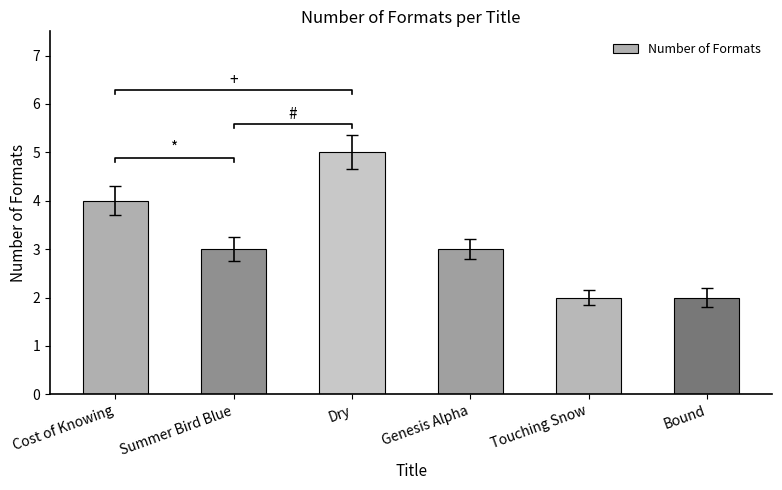

Count the number of values greater than 3.

2